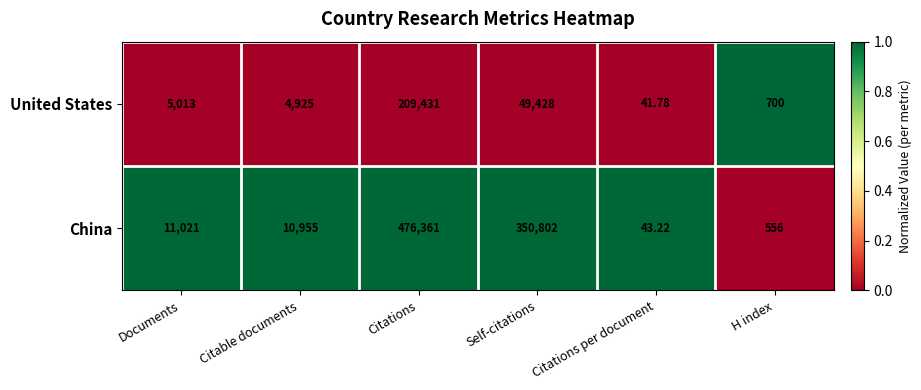

How many data points does each series have?

6